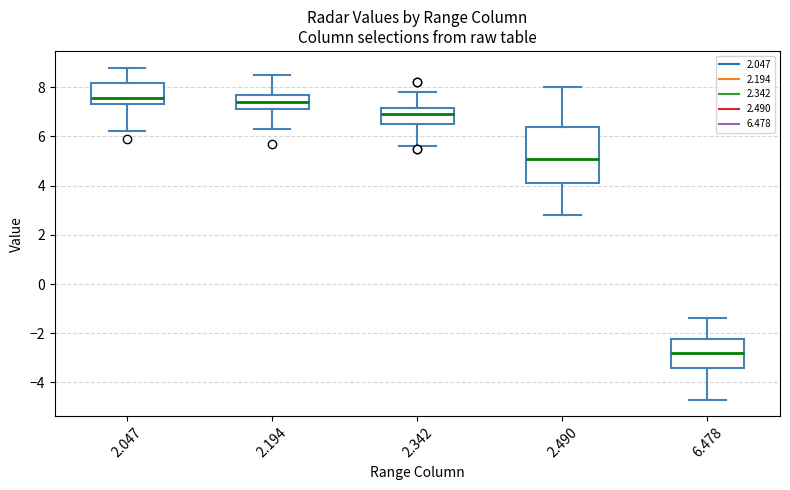

Which box is the tallest, from its lower edge to its upper edge?

2.490